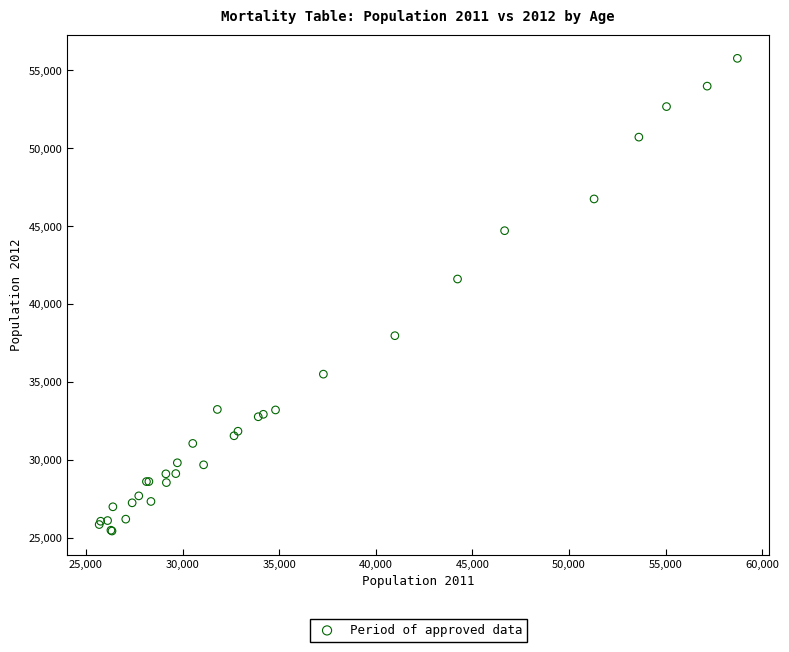

What Y value in the scatter plot is closest to 40606?

41611